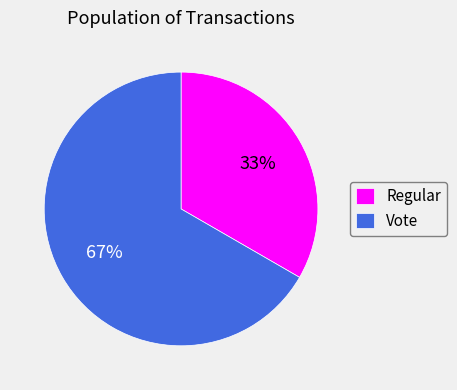

Which slice is the largest?

Vote